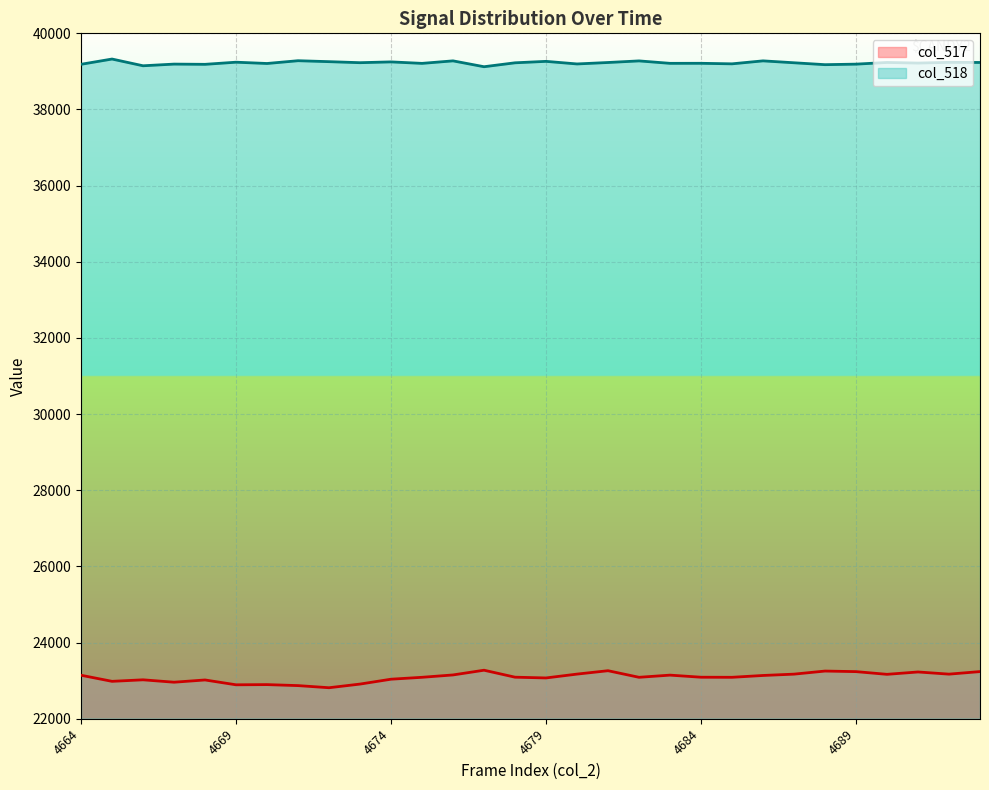

Which series has the largest range (max minus min)?

col_517